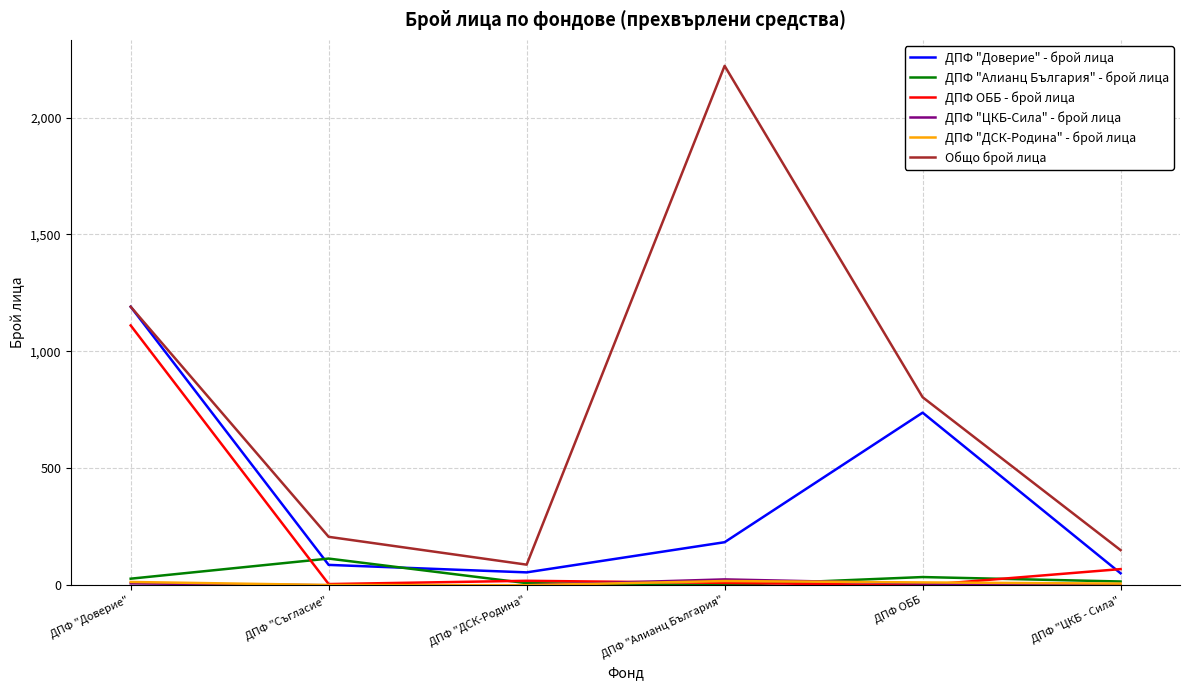

What is the difference between the highest and lowest values at ДПФ ОББ?

804